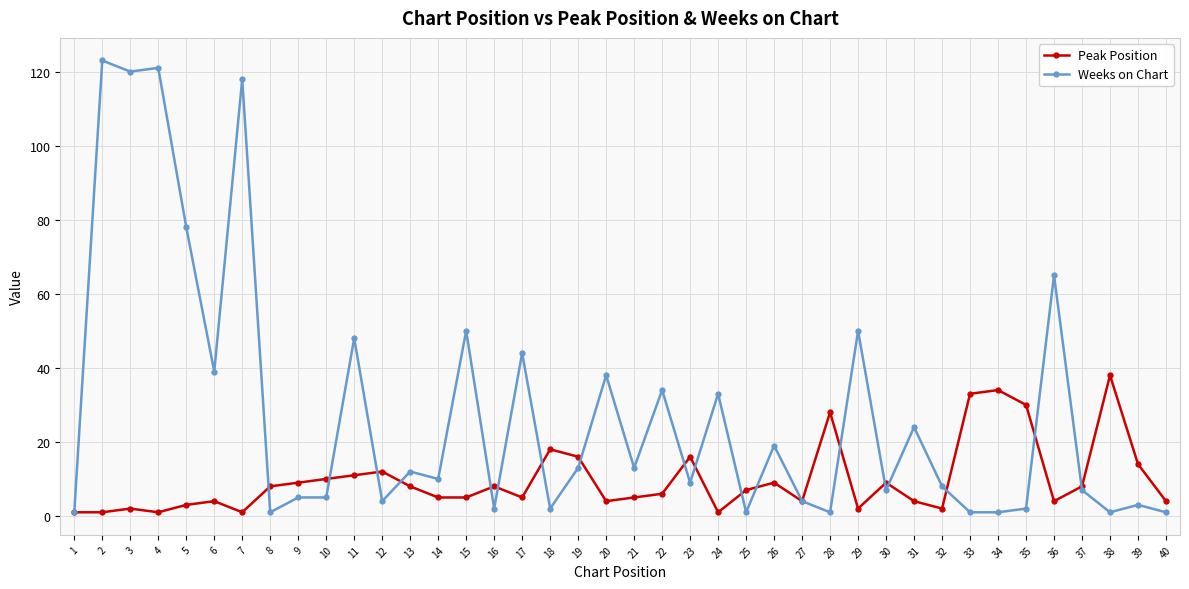

Which category has the highest value in the Peak Position series?

38